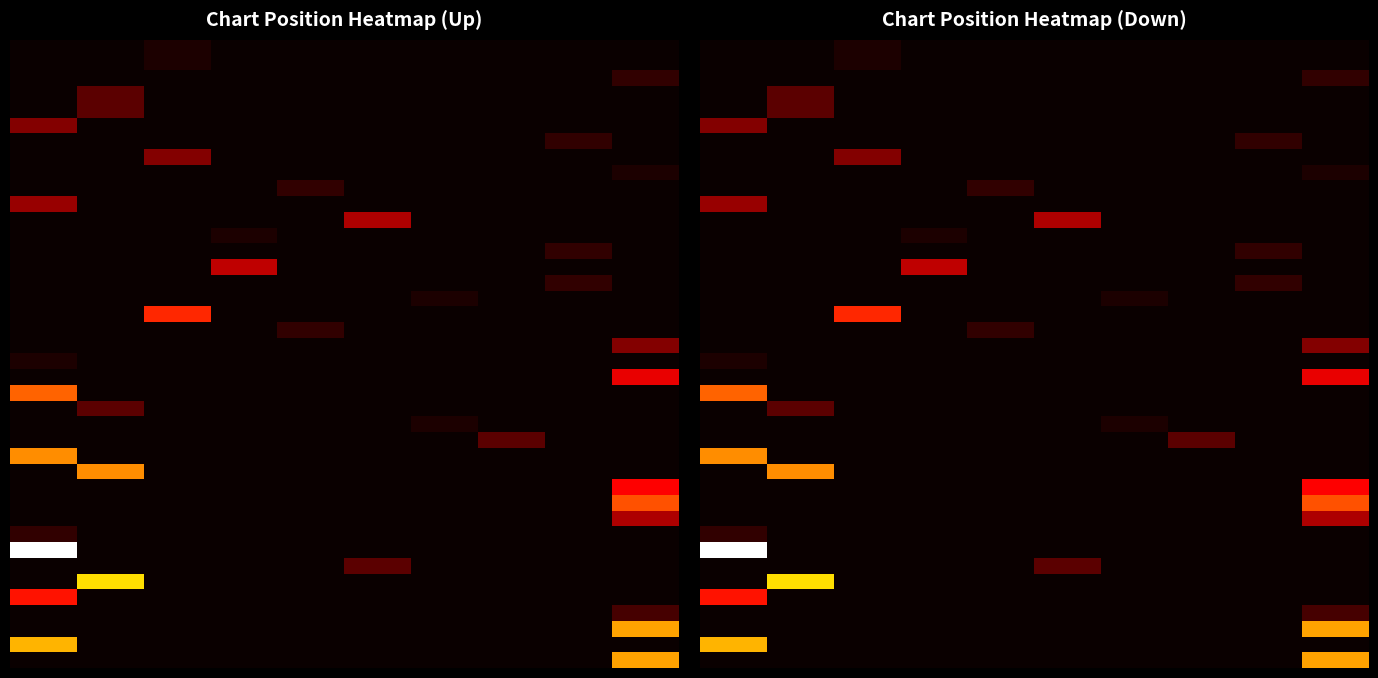

What is the greatest value displayed?

33